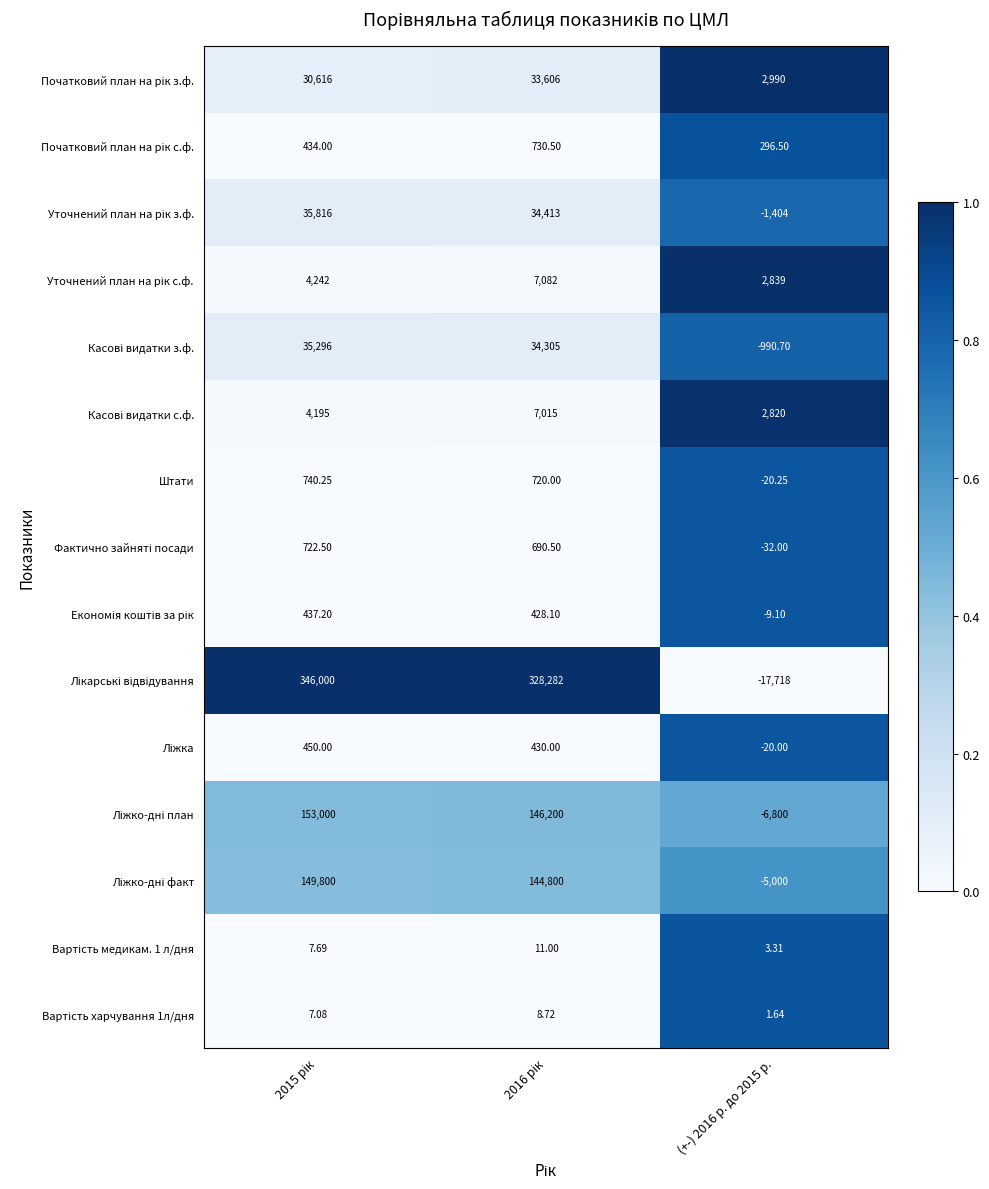

Which has a higher value, 2016 рік or (+-) 2016 р. до 2015 р.?

(+-) 2016 р. до 2015 р.